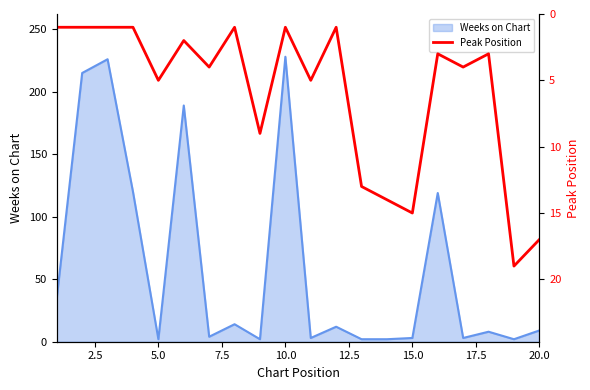

The Weeks on Chart series shows 9 at 20.0. True or false?

True